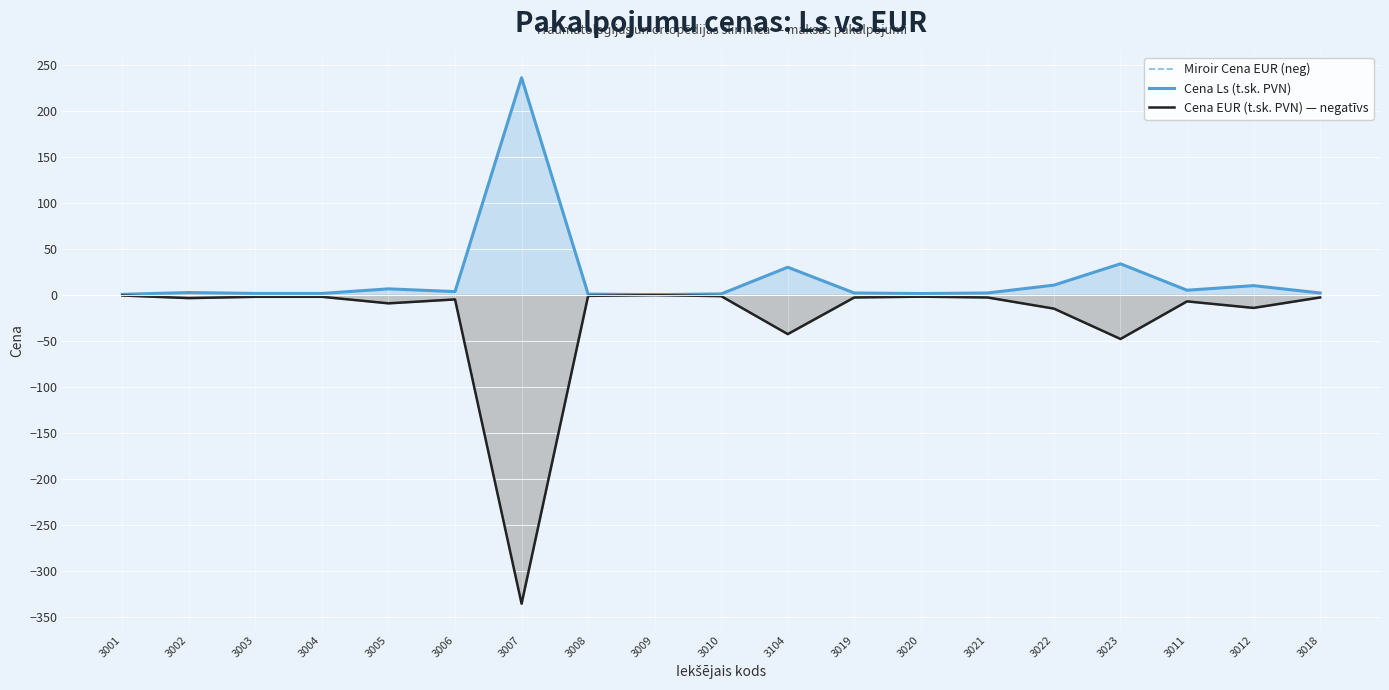

True or false: Cena EUR (t.sk. PVN) — negatīvs has more than 0 points higher than both neighbors.

True